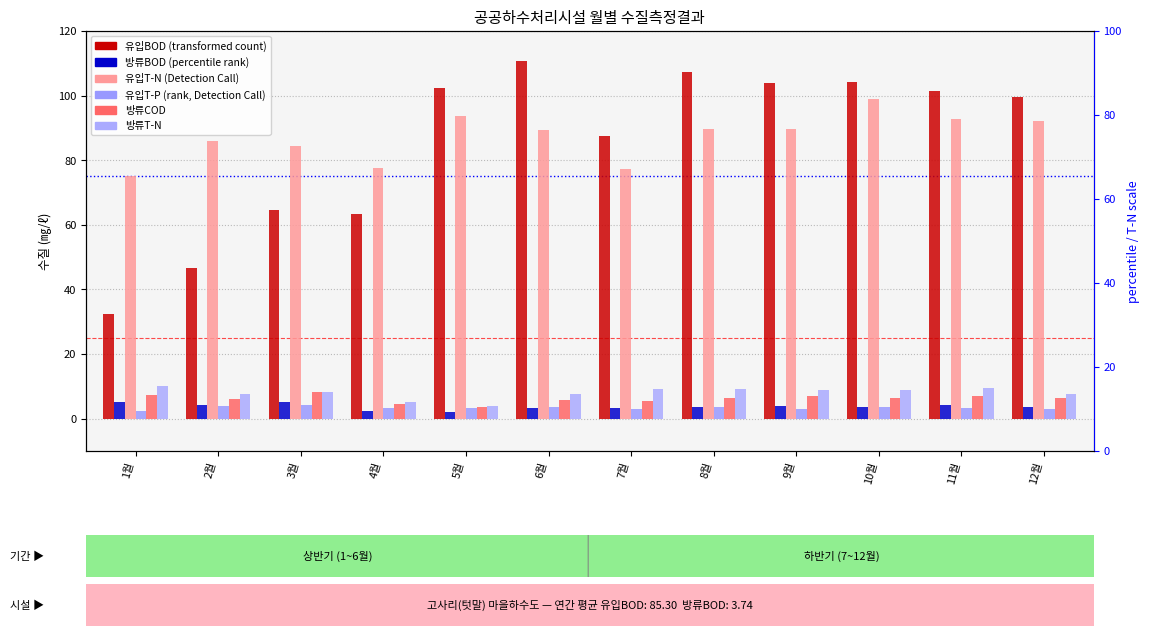

Reading left to right, transcribe all the data shown in this chart.

유입BOD: 1월=32.5	2월=46.7	3월=64.6	4월=63.2	5월=102.2	6월=110.6	7월=87.4	8월=107.2	9월=103.9	10월=104.1	11월=101.5	12월=99.7
방류BOD: 1월=5.1	2월=4.2	3월=5.3	4월=2.4	5월=2.1	6월=3.2	7월=3.2	8월=3.7	9월=4.0	10월=3.7	11월=4.1	12월=3.7
유입T-N: 1월=75.0	2월=86.0	3월=84.5	4월=77.5	5월=93.8	6월=89.4	7월=77.2	8월=89.6	9월=89.8	10월=99.1	11월=92.6	12월=92.0
유입T-P: 1월=2.4	2월=3.9	3월=4.3	4월=3.3	5월=3.4	6월=3.7	7월=2.9	8월=3.7	9월=3.0	10월=3.5	11월=3.4	12월=3.1
방류COD: 1월=7.5	2월=6.2	3월=8.2	4월=4.4	5월=3.7	6월=5.8	7월=5.5	8월=6.5	9월=7.0	10월=6.4	11월=7.1	12월=6.4
방류T-N: 1월=10.2	2월=7.7	3월=8.2	4월=5.2	5월=4.1	6월=7.8	7월=9.3	8월=9.1	9월=8.8	10월=8.9	11월=9.4	12월=7.6